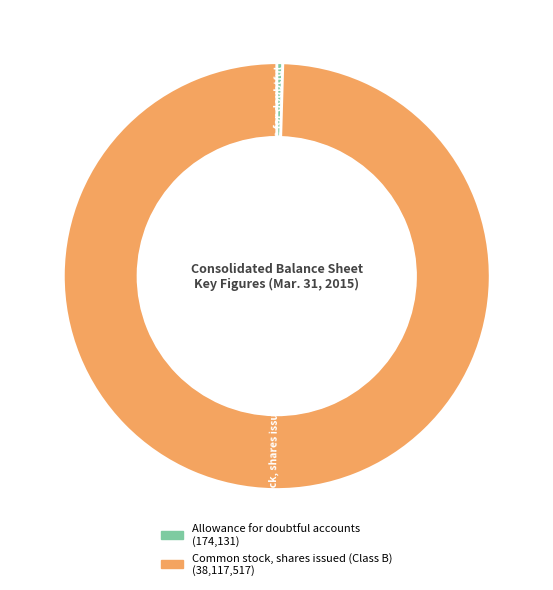

How many segments does this pie chart have?

2